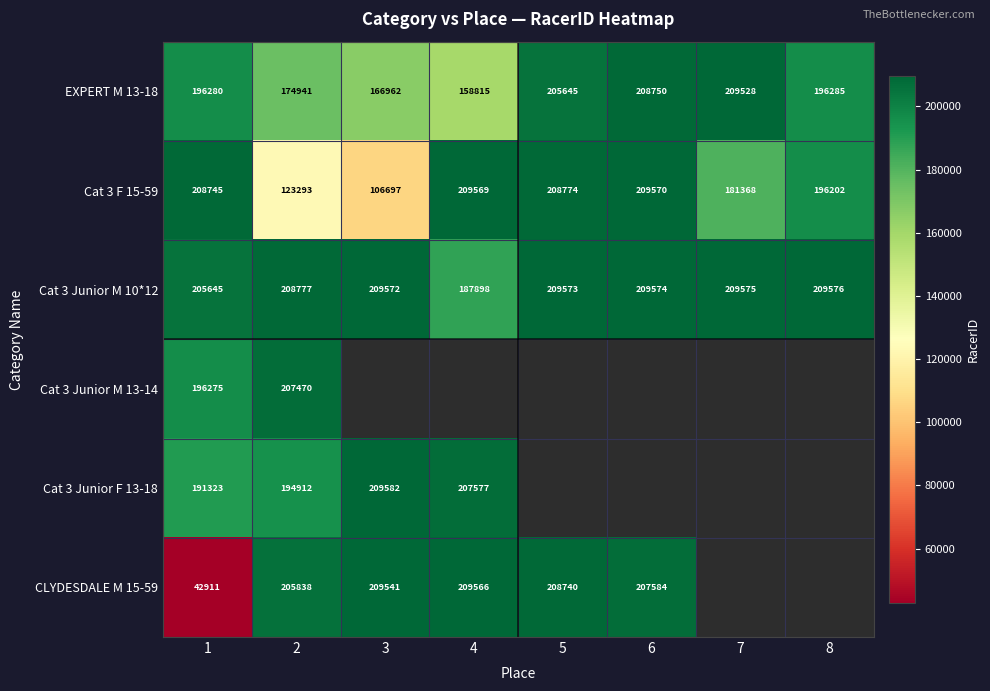

What is the minimum value shown in the chart?

42911.0